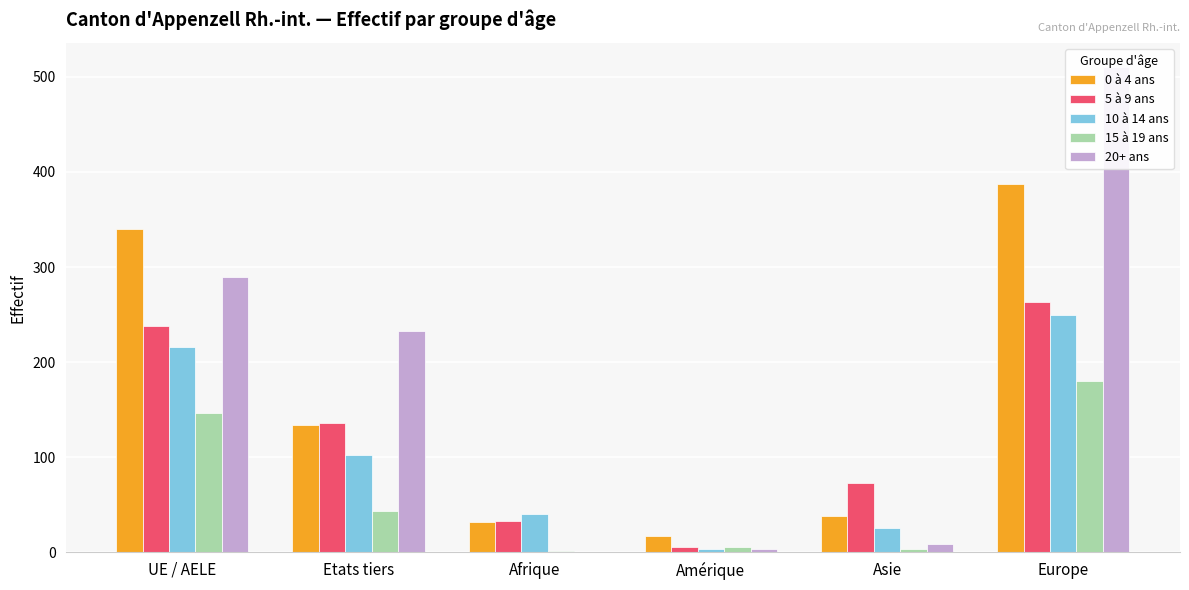

What is the difference between the 5 à 9 ans values at UE / AELE and Amérique?

233